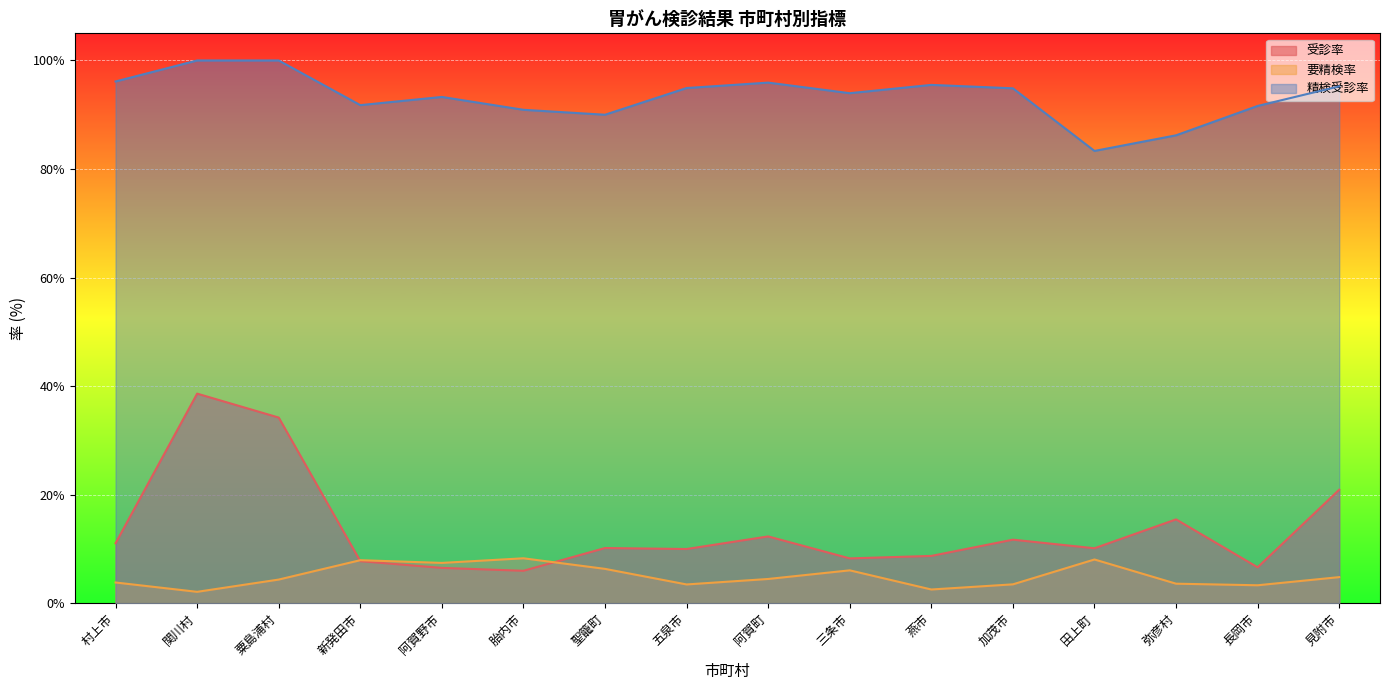

In 精検受診率, how many points are lower than both neighbors (excluding endpoints)?

4